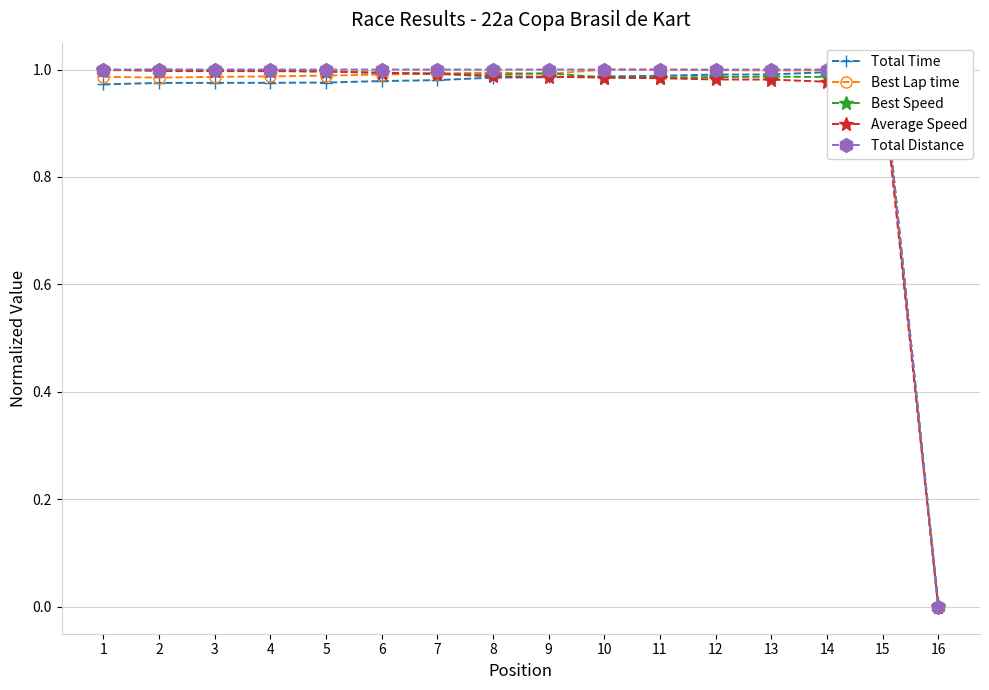

Reading right to left, what are all the values shown in this chart?

Total Time: 0.0	1.0	1.0	1.0	1.0	1.0	1.0	1.0	1.0	1.0	1.0	1.0	1.0	1.0	1.0	1.0
Best Lap time: 0.0	1.0	1.0	1.0	1.0	1.0	1.0	1.0	1.0	1.0	1.0	1.0	1.0	1.0	1.0	1.0
Best Speed: 0.0	1.0	1.0	1.0	1.0	1.0	1.0	1.0	1.0	1.0	1.0	1.0	1.0	1.0	1.0	1.0
Average Speed: 0.0	1.0	1.0	1.0	1.0	1.0	1.0	1.0	1.0	1.0	1.0	1.0	1.0	1.0	1.0	1.0
Total Distance: 0.0	1.0	1.0	1.0	1.0	1.0	1.0	1.0	1.0	1.0	1.0	1.0	1.0	1.0	1.0	1.0